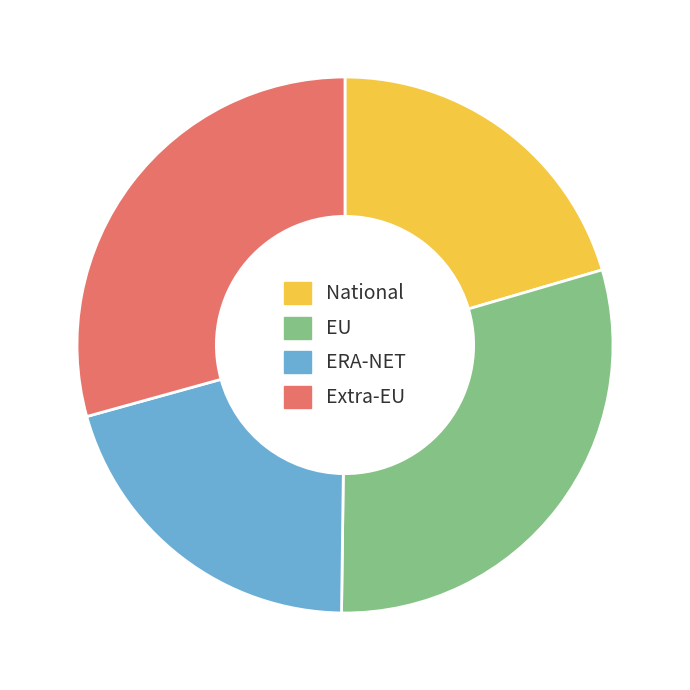

What is the ratio of the value at EU to the value at ERA-NET?

1.5